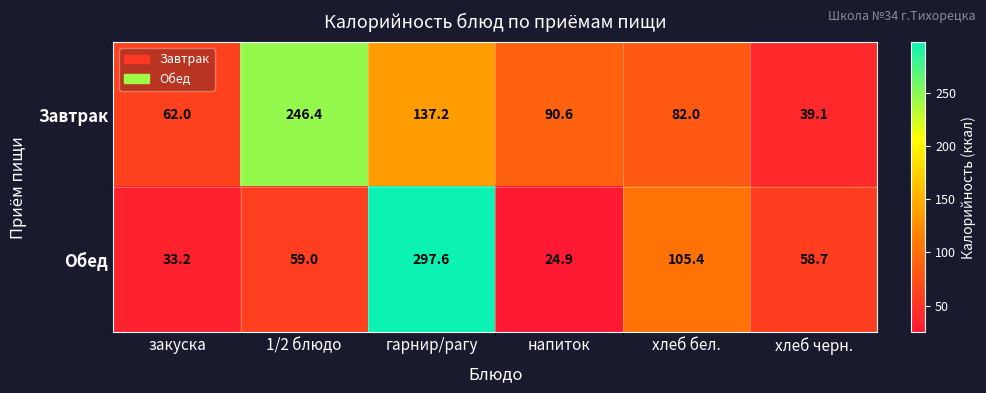

What is the maximum value shown in the chart?

297.6